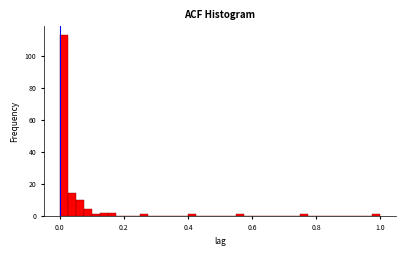

Around what value on the x-axis is the tallest bar? Give the approximate position of its centre, as read against the axis.

0.02